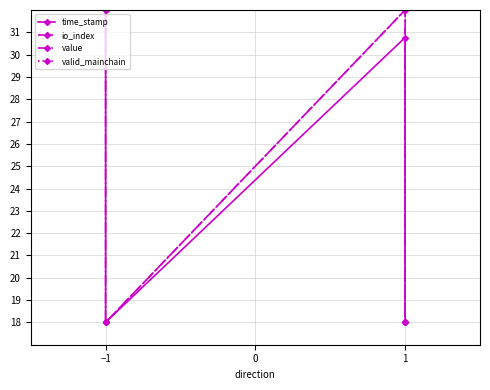

In value, how many points are lower than both neighbors (excluding endpoints)?

1